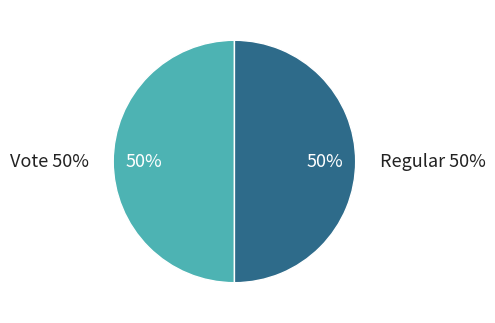

Combined, what portion of the pie is Vote and Regular?

100.0%